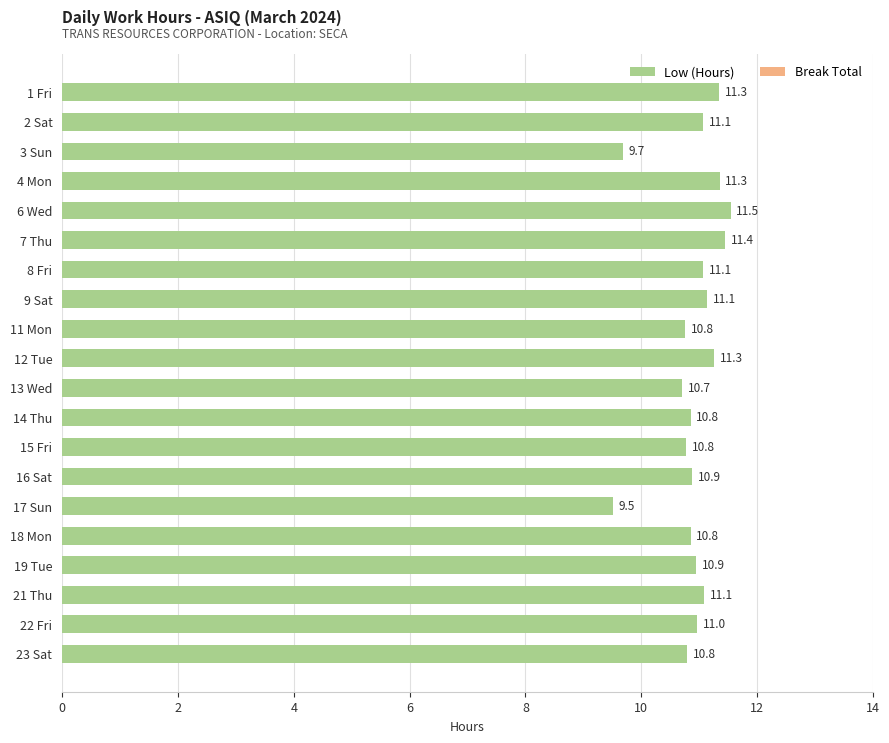

What is the label of the 15th bar from the top?

17 Sun